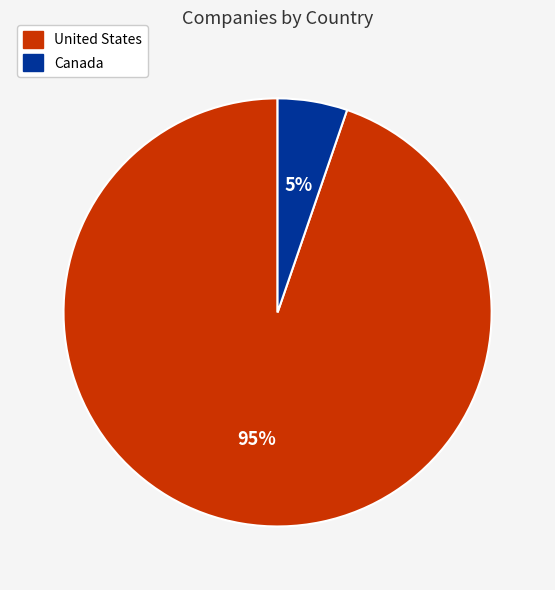

What is the majority slice?

United States